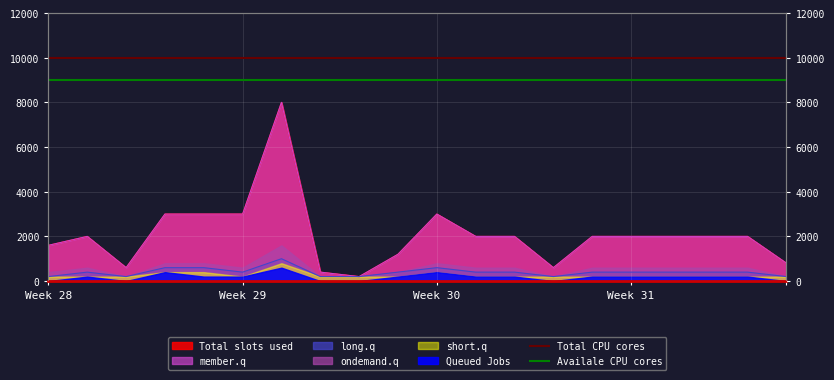

What value does the Total CPU cores series have at Week 29?

10000